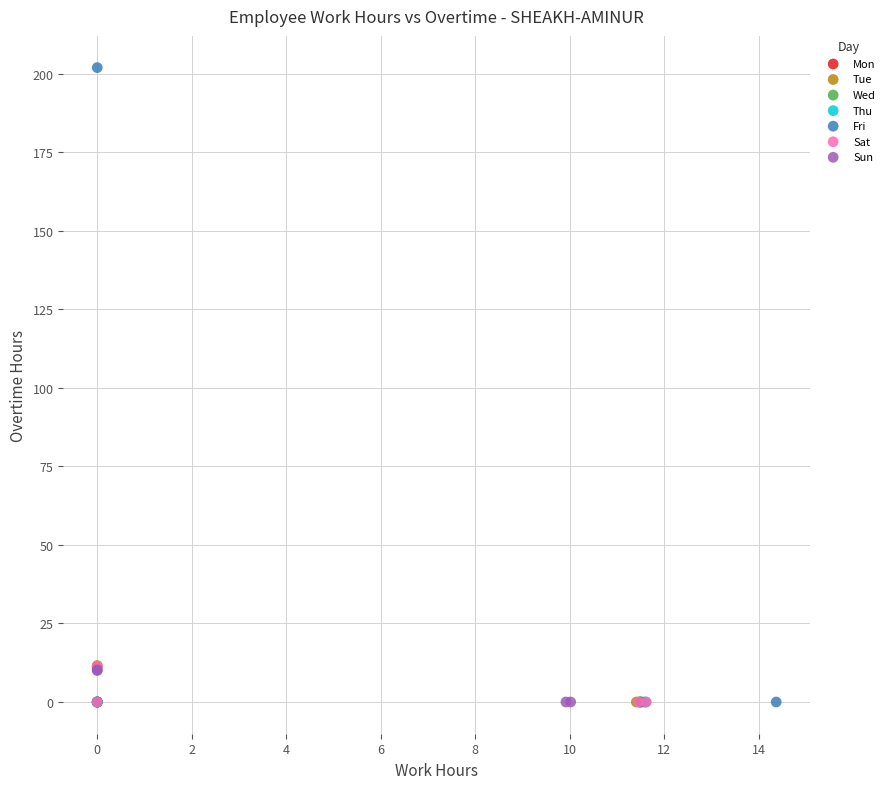

Which series reaches the maximum Y coordinate?

Fri